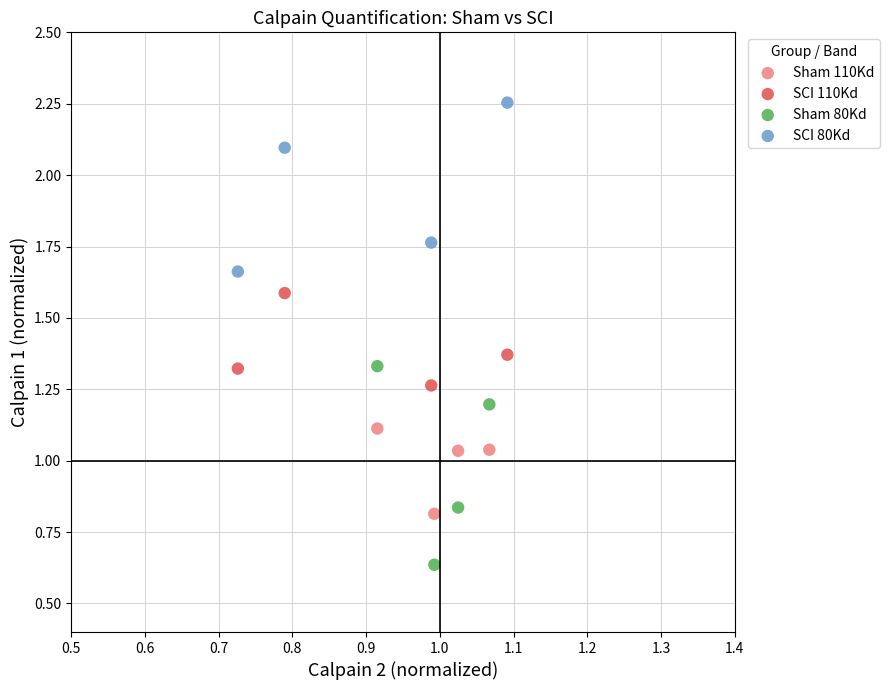

Which series has the largest Y range (max minus min)?

Sham 80Kd